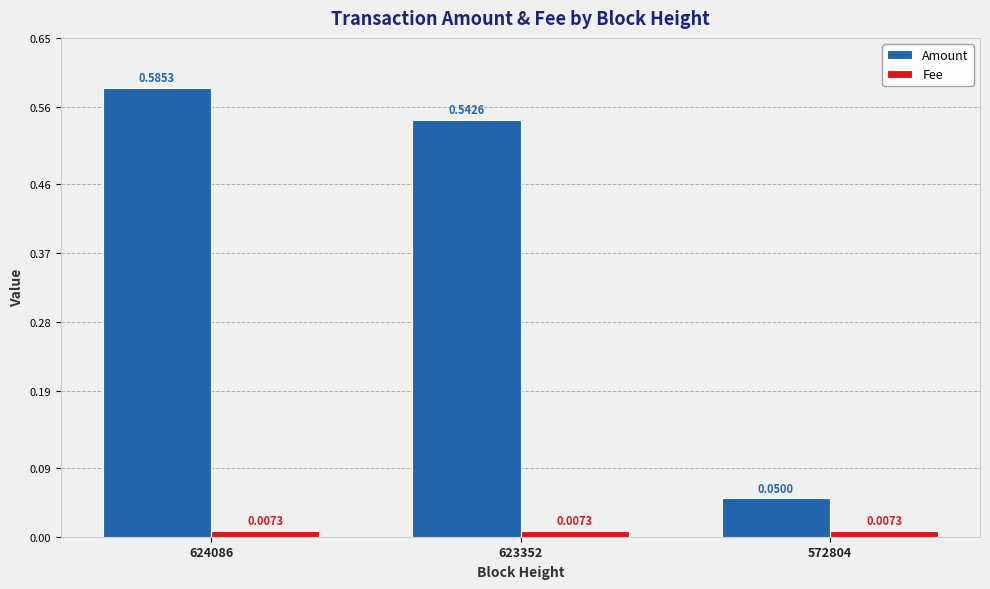

Which series has the largest total across all categories?

Amount